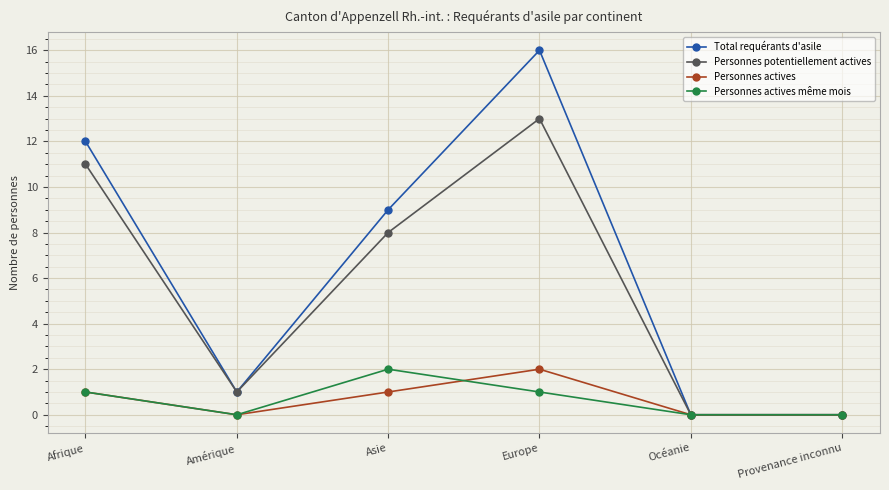

What is the difference between the maximum and minimum values in the Personnes potentiellement actives series?

13